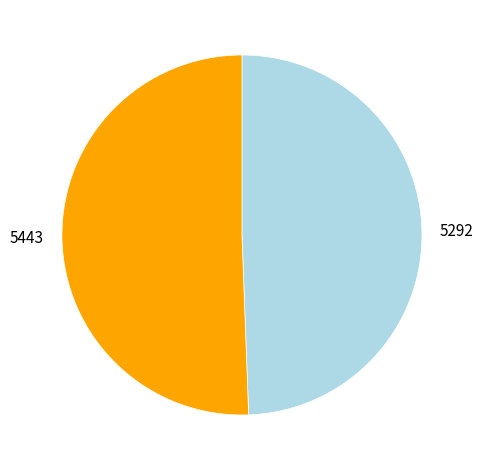

Do 5292 and 5443 together represent more than half of the pie?

Yes